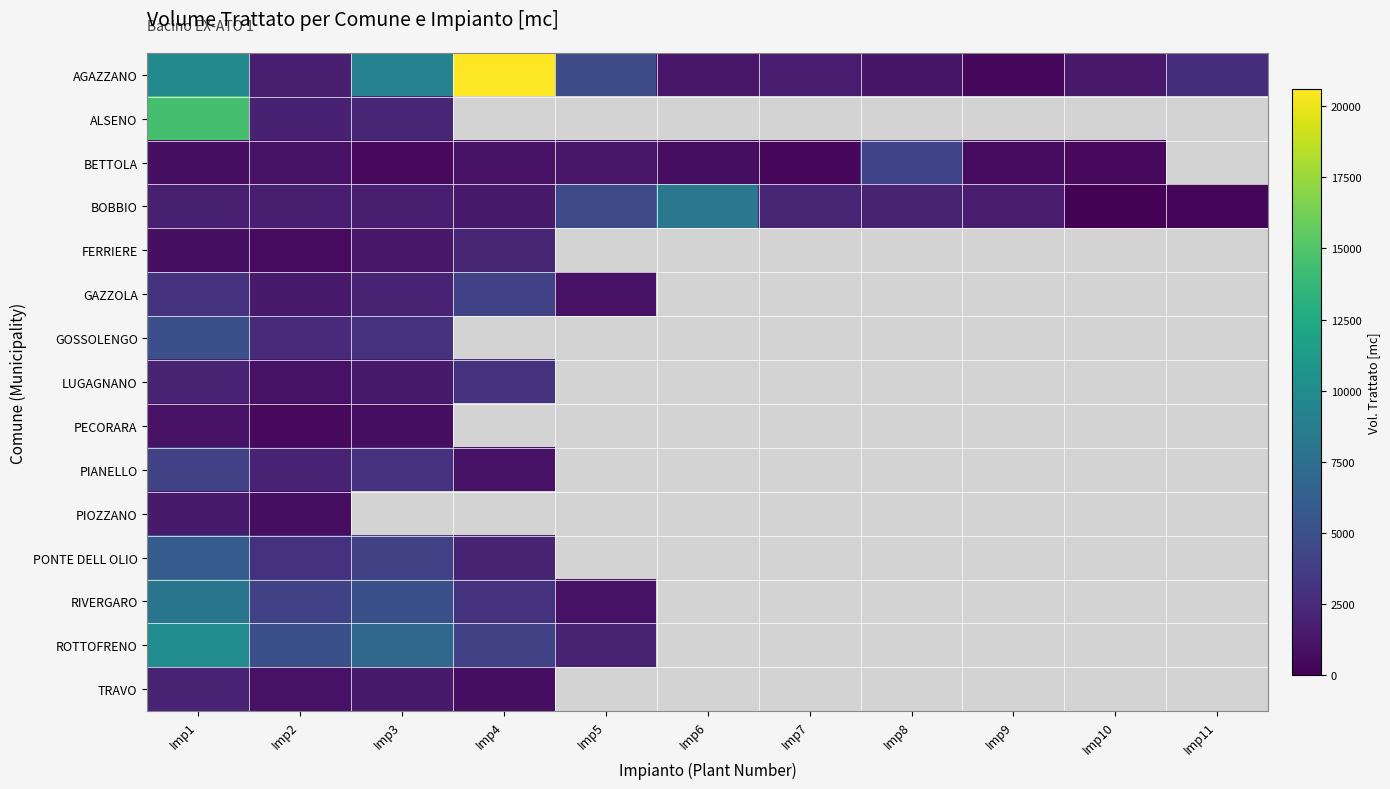

Rank the series at Imp3 from highest to lowest value.

AGAZZANO, PIOZZANO, ROTTOFRENO, RIVERGARO, PONTE DELL OLIO, GOSSOLENGO, PIANELLO, ALSENO, GAZZOLA, BOBBIO, LUGAGNANO, TRAVO, FERRIERE, PECORARA, BETTOLA